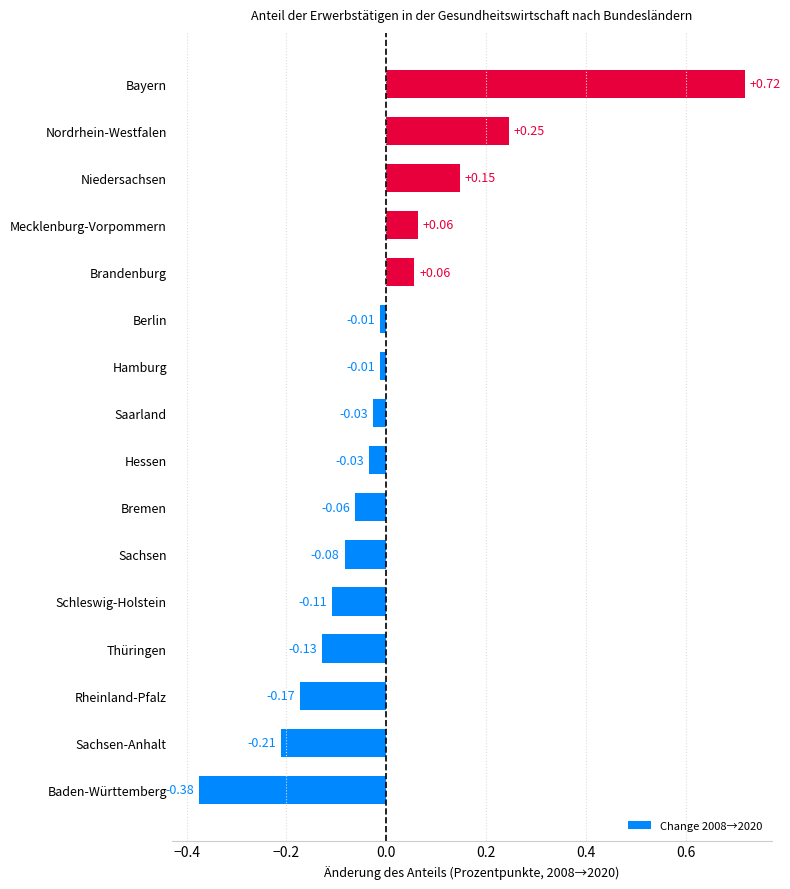

Between Hessen and Bremen, which is larger?

Hessen